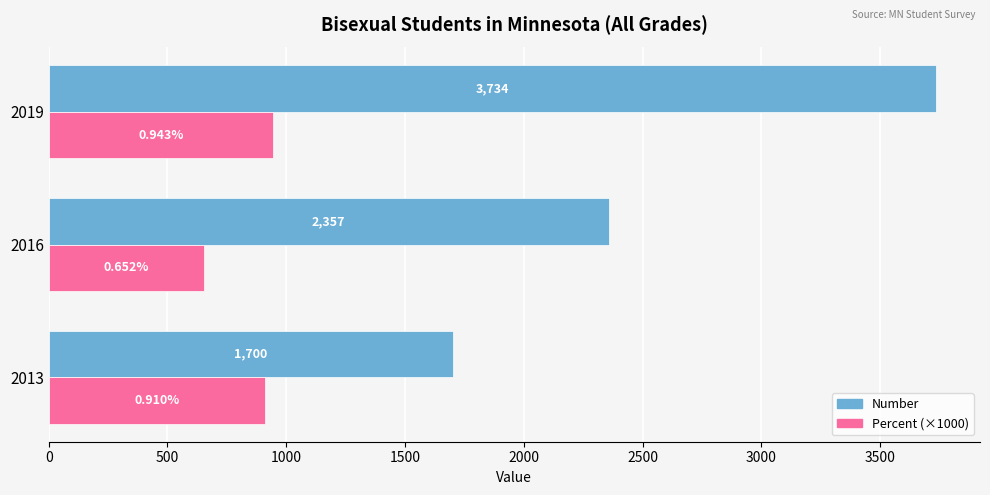

Which label corresponds to the smallest value in the chart?

2016